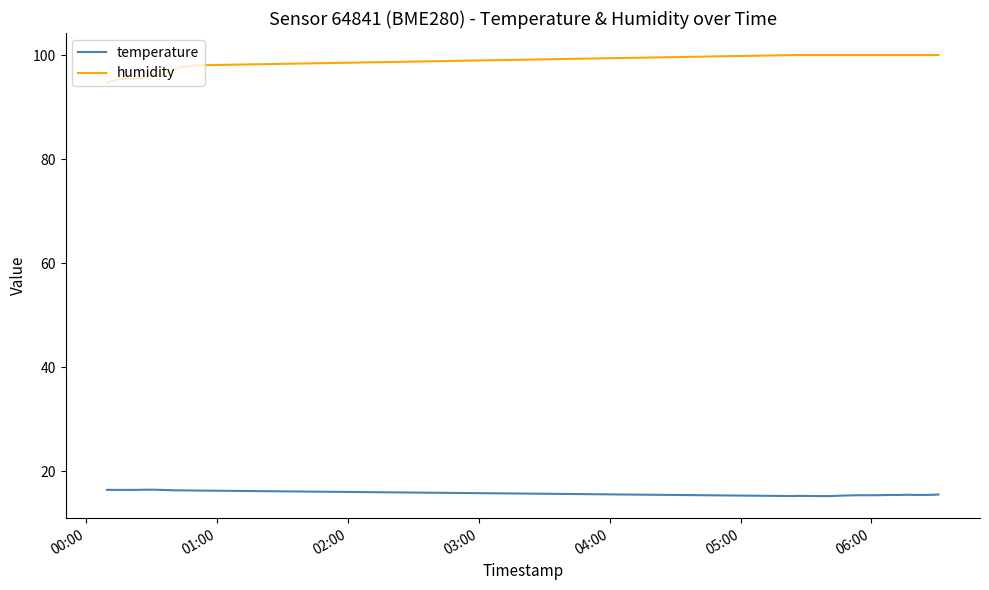

Count the temperature values in the range 15 to 16.

28